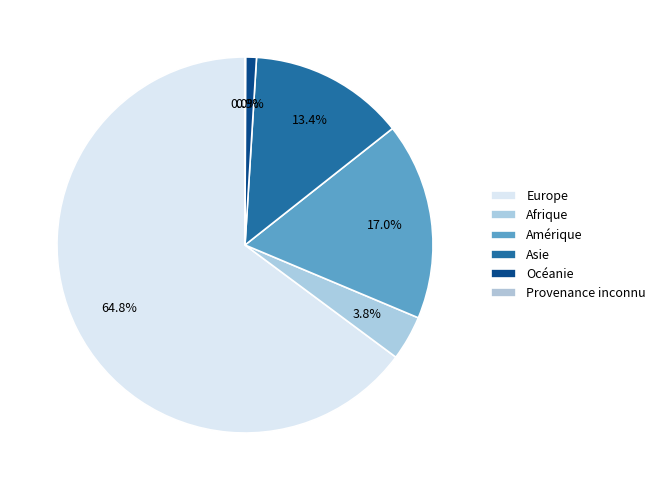

To the nearest percent, what is the difference between the largest and smallest slice percentages?

65%